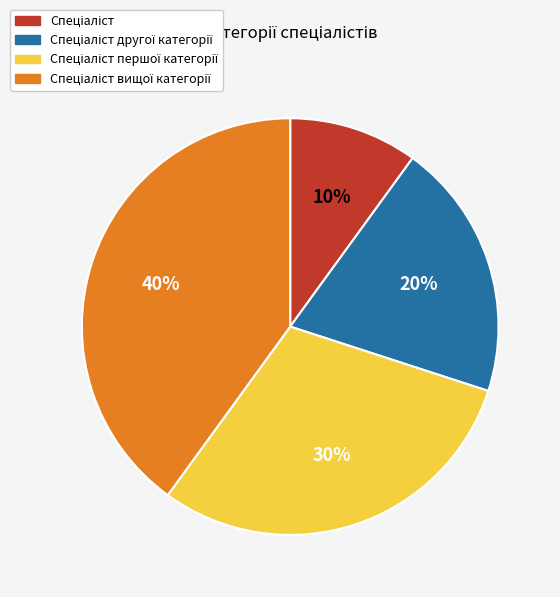

To the nearest percent, what is the difference between the largest and smallest slice percentages?

30%